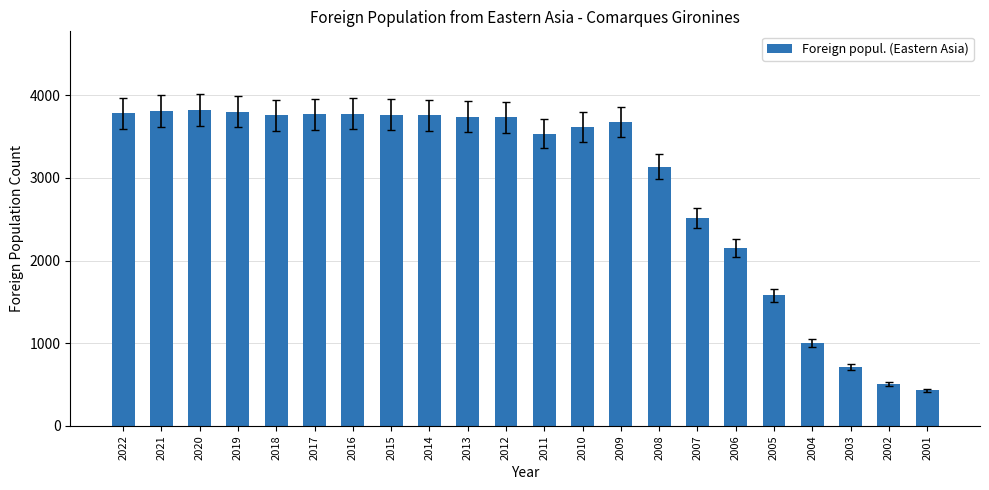

What is the average value?

2925